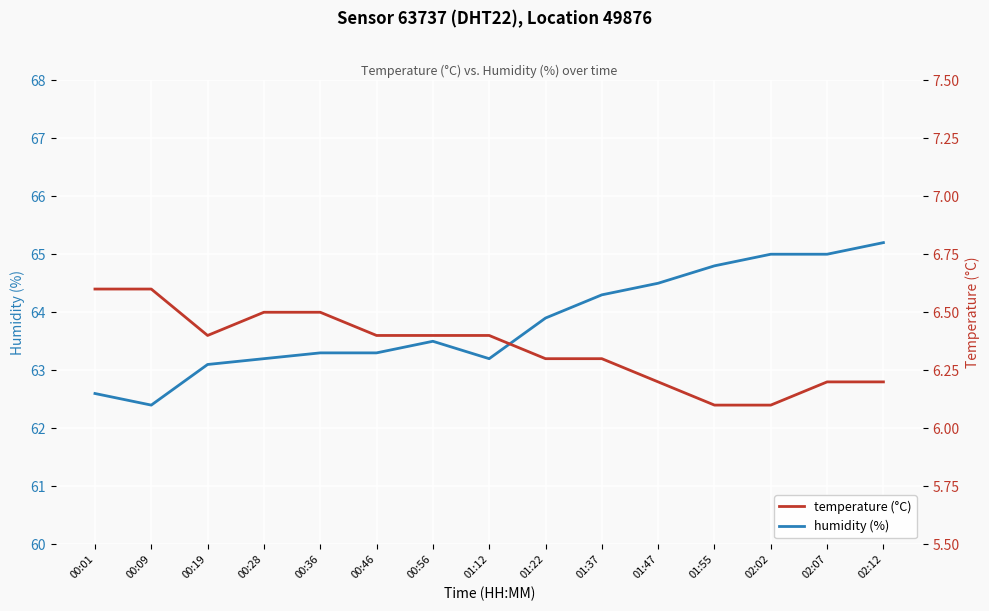

Rank the series at 02:07 from lowest to highest value.

temperature, humidity